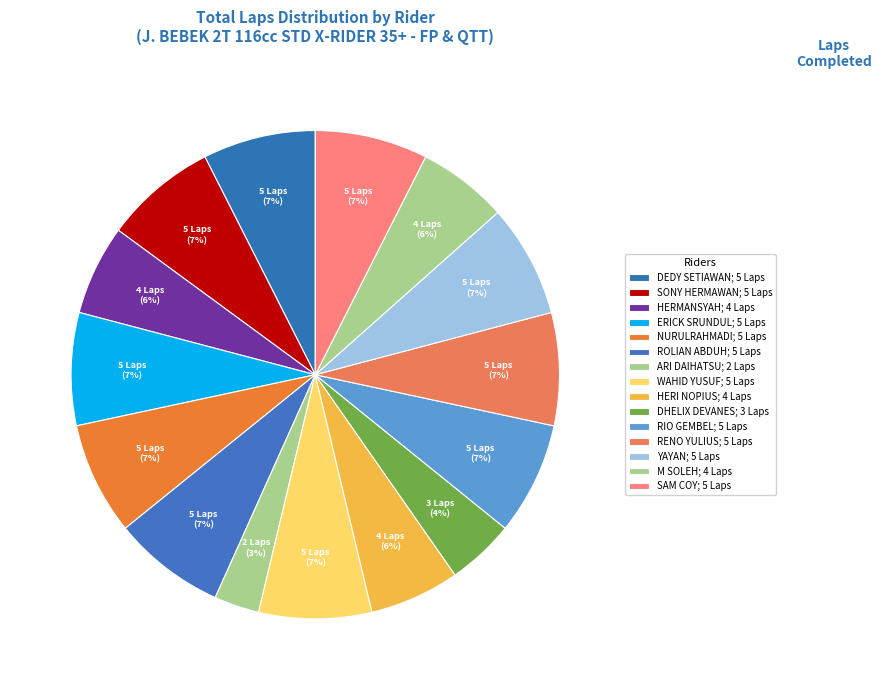

Count the number of slices in the pie.

15